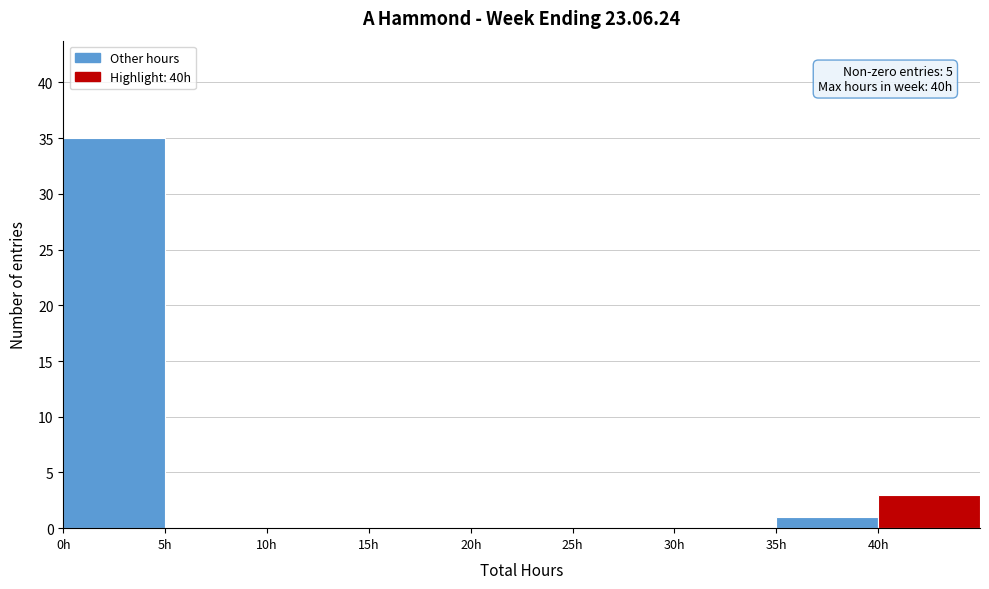

Over which range of the x-axis is the bar tallest?

0 to 5